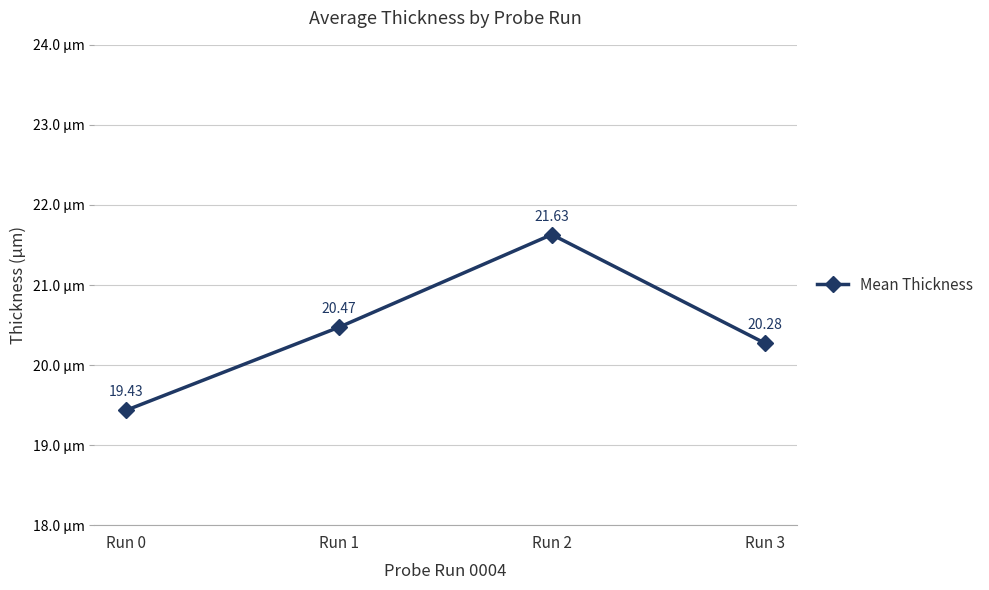

How many interior local peaks (higher than both neighbors) does the data have?

1